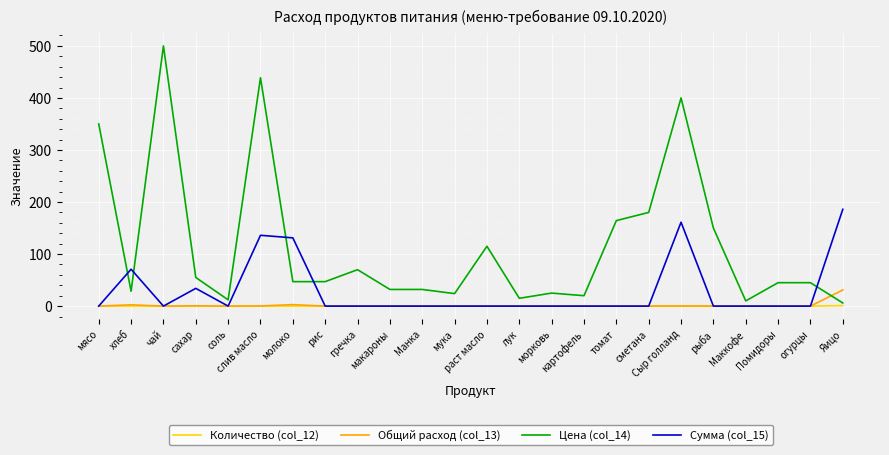

List the series in order of their peak value, lowest first.

Количество (col_12), Общий расход (col_13), Сумма (col_15), Цена (col_14)